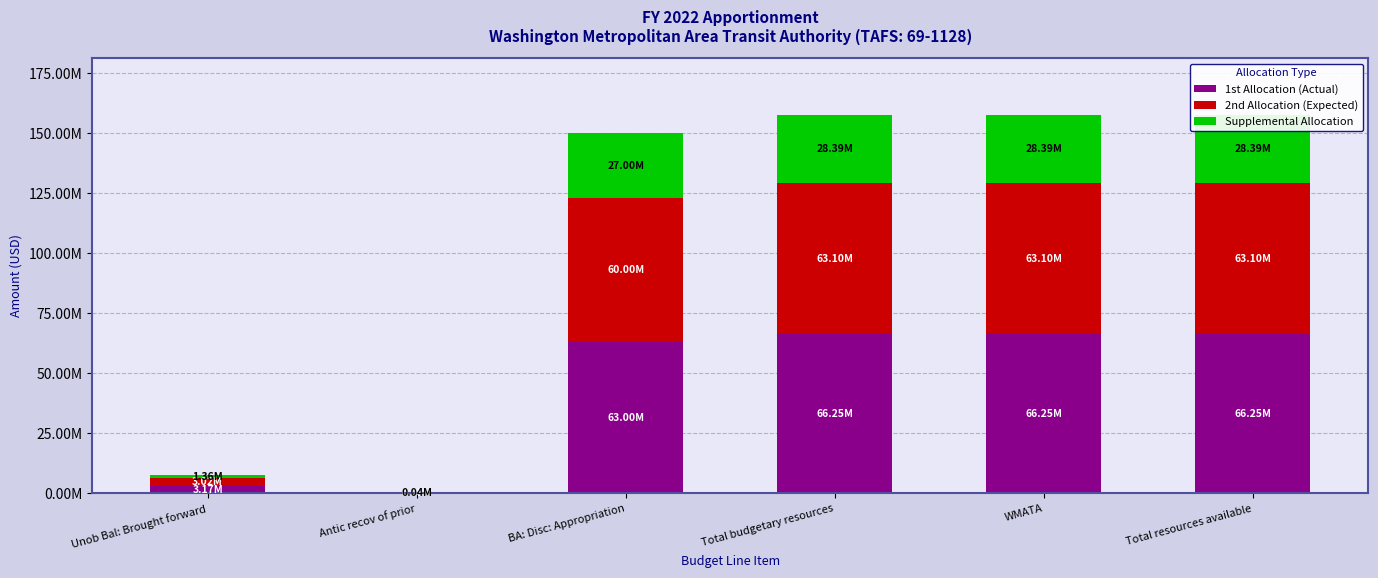

At WMATA, list the series in order from smallest to largest.

Supplemental Allocation, 2nd Allocation (Expected), 1st Allocation (Actual)